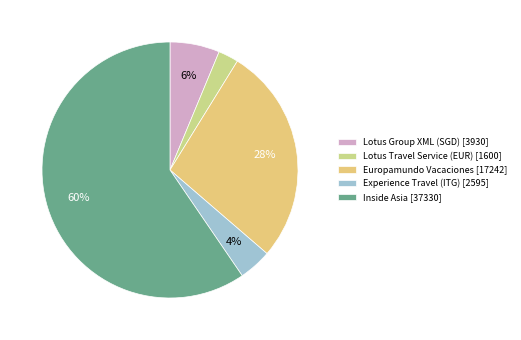

Which category has the biggest portion of the pie?

Inside Asia